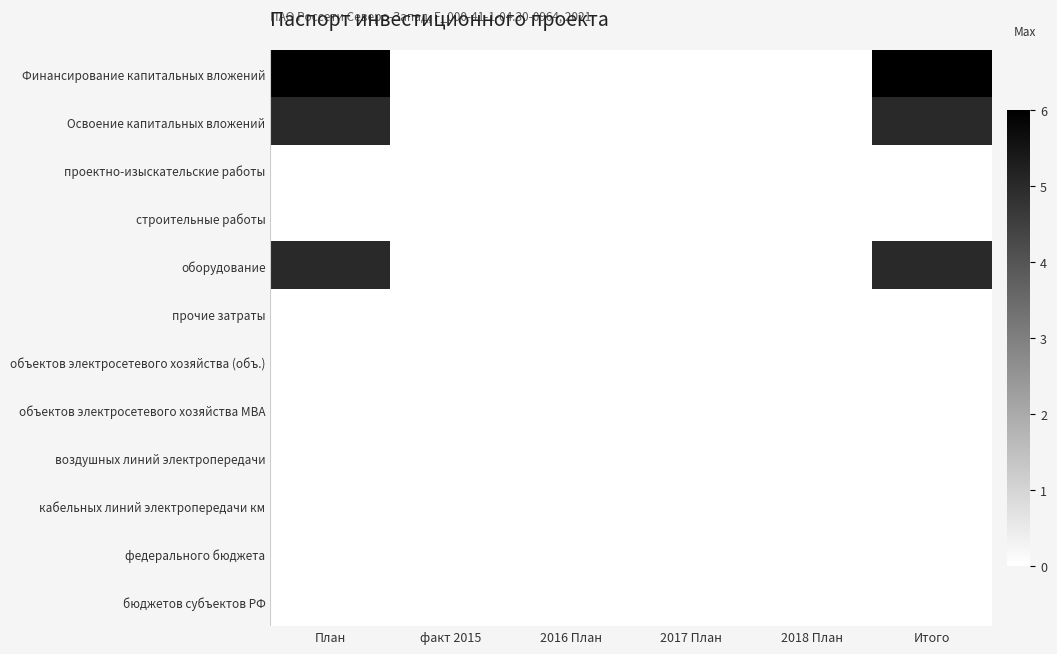

At how many categories does at least one series exceed 5?

2